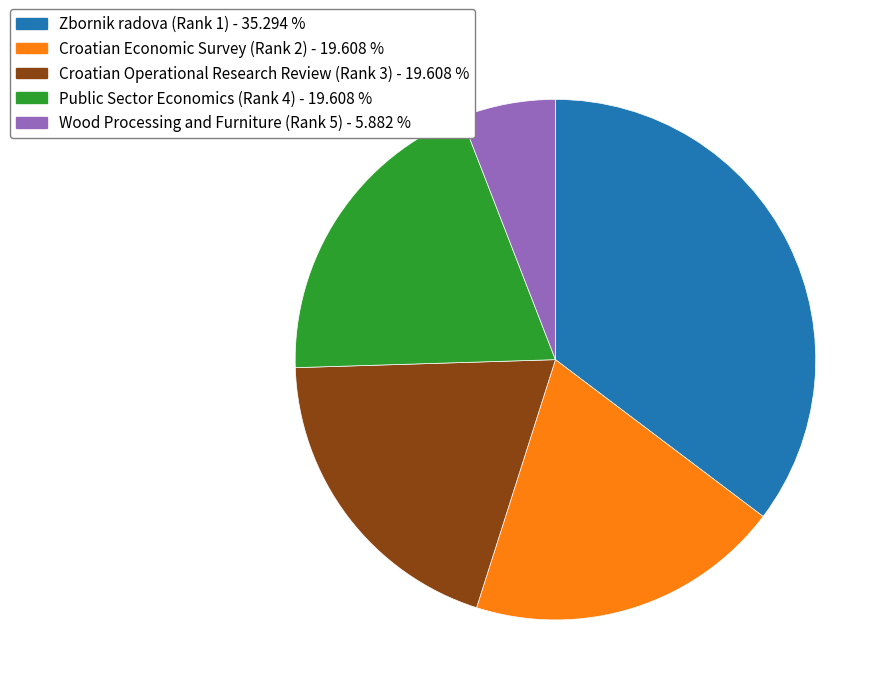

Which category has the smallest portion of the pie?

Wood Processing and Furniture (Rank 5)